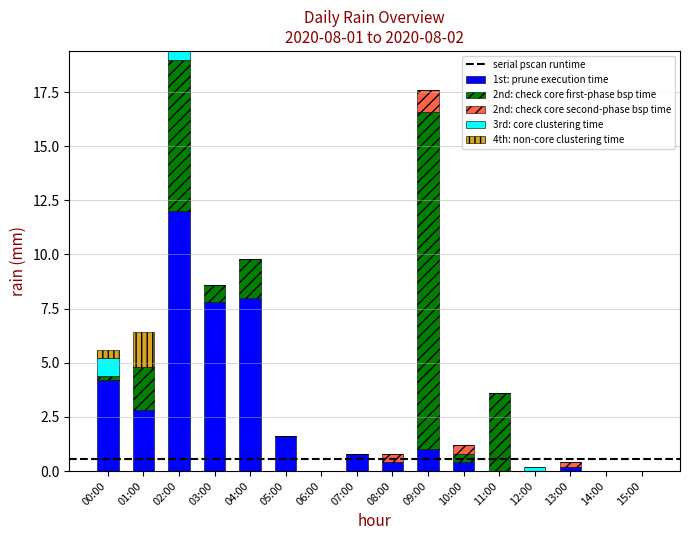

Which category has the highest value in the 1st: prune execution time series?

02:00